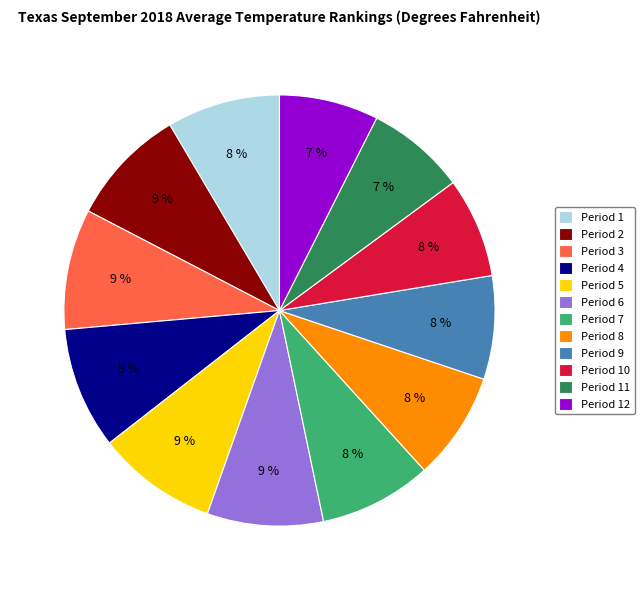

Is it true that Period 6 is 9% of the pie?

True